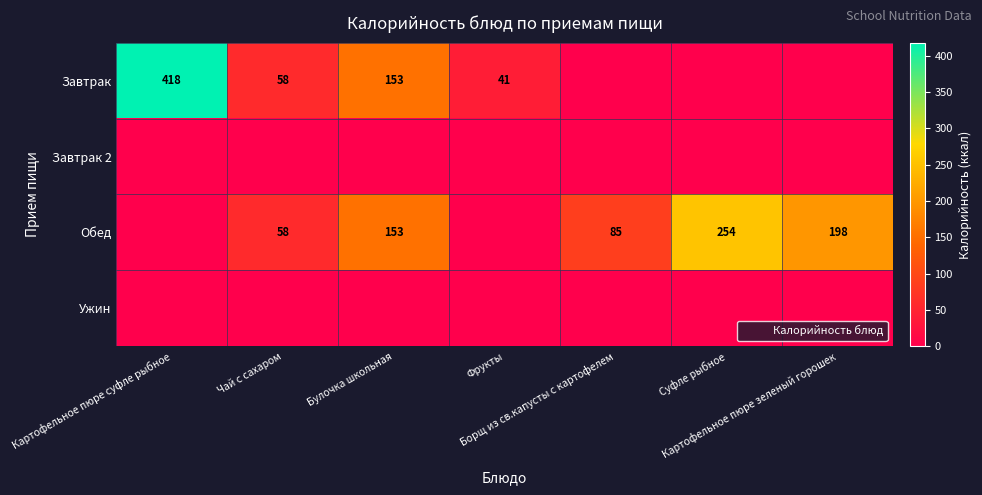

Which has a higher value, Борщ из св.капусты с картофелем or Картофельное пюре зеленый горошек?

Борщ из св.капусты с картофелем